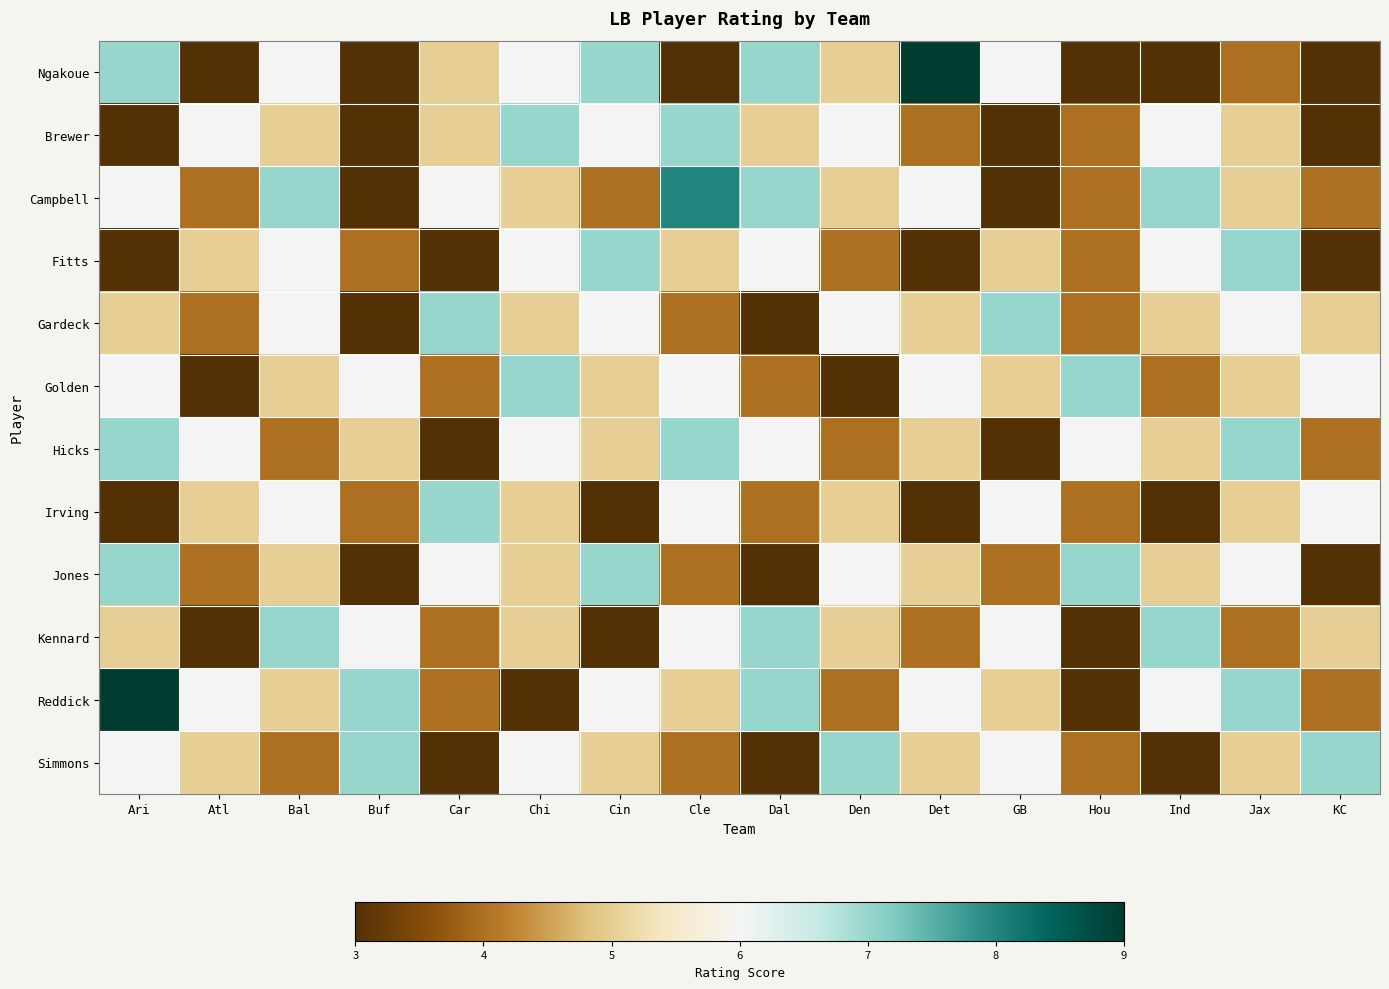

Which series has the largest range (max minus min)?

Ngakoue